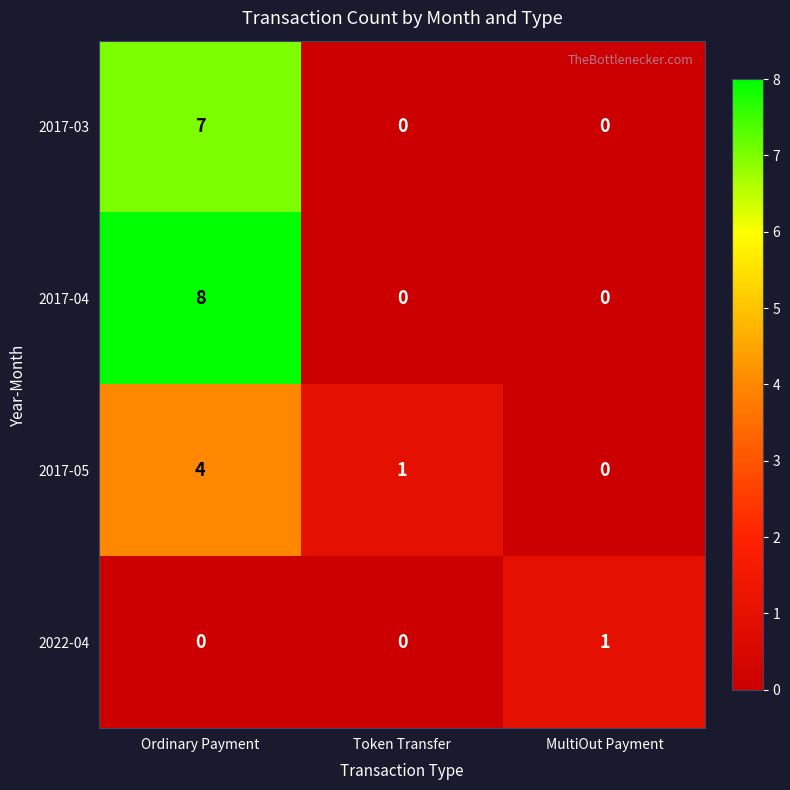

The value of 2017-04 at Token Transfer is 0. True or false?

True